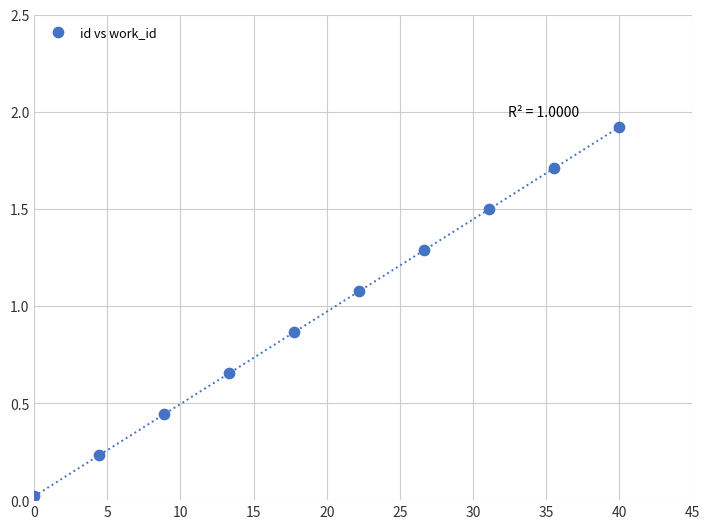

What is the average X value?

20.0